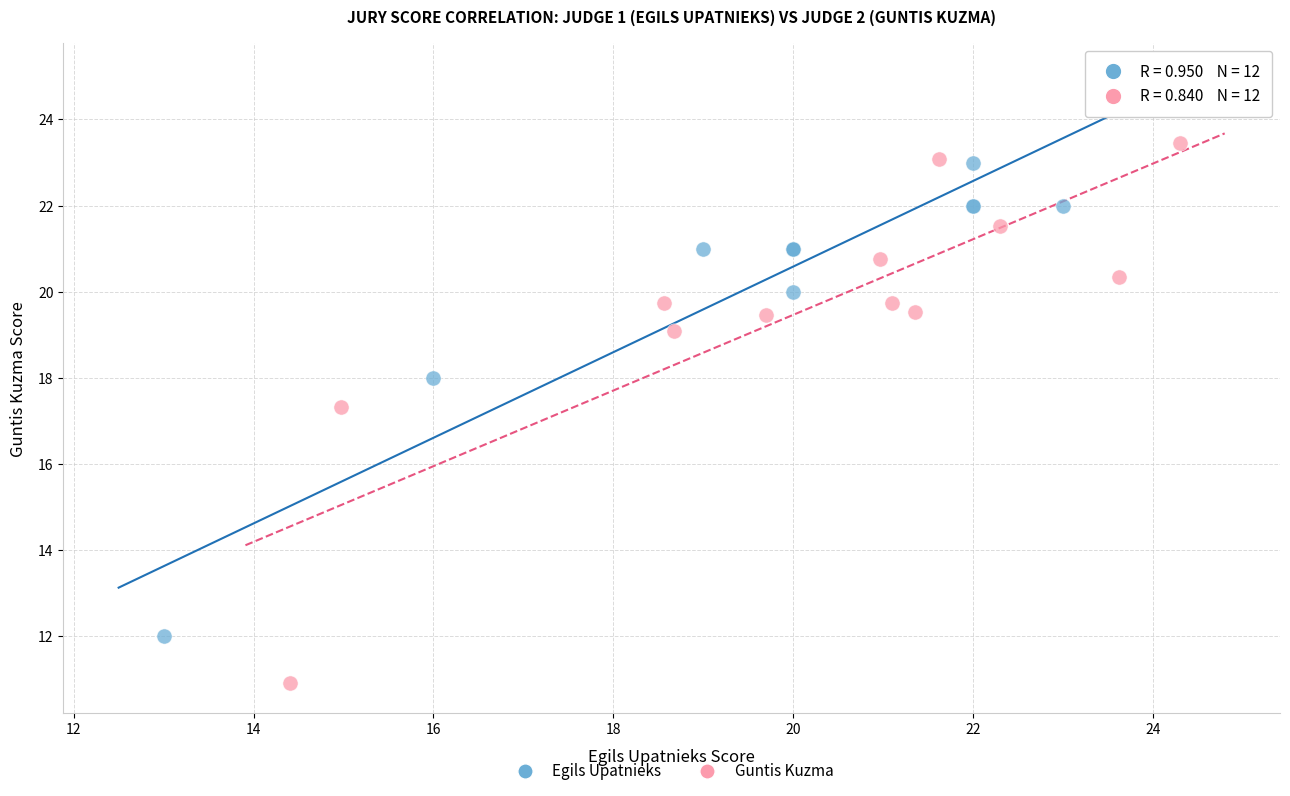

Which series has the widest spread of Y values?

Egils Upatnieks